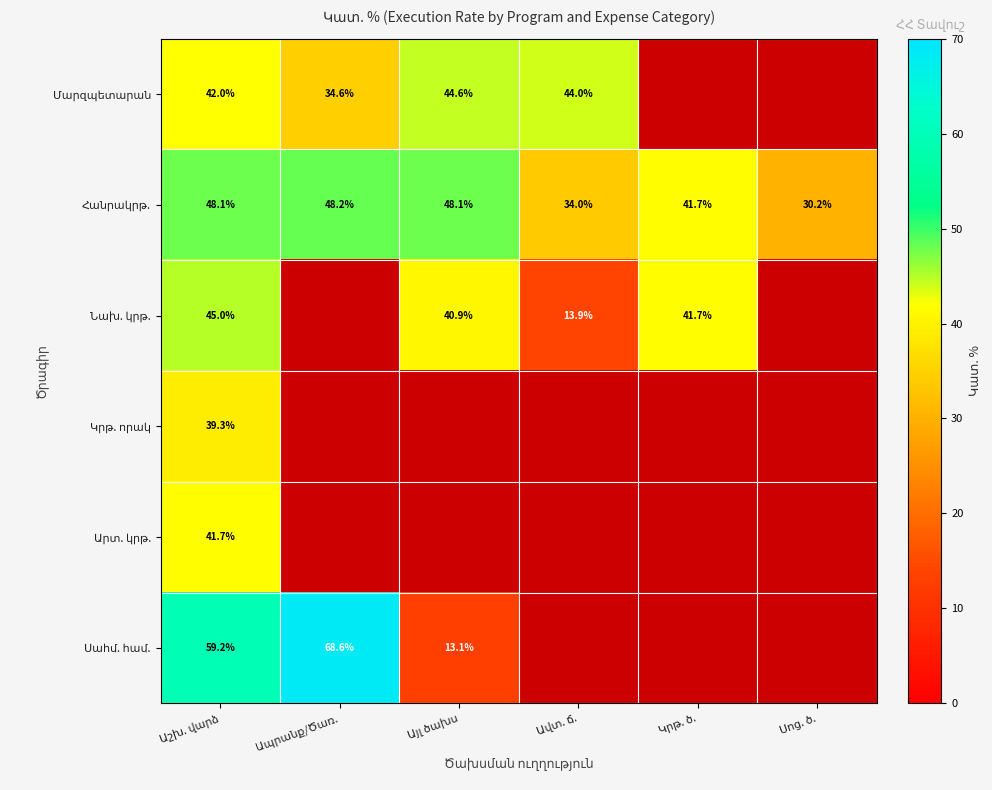

List the series in order of their peak value, lowest first.

Կրթ. որակ, Արտ. կրթ., Մարզպետարան, Նախ. կրթ., Հանրակրթ., Սահմ. համ.